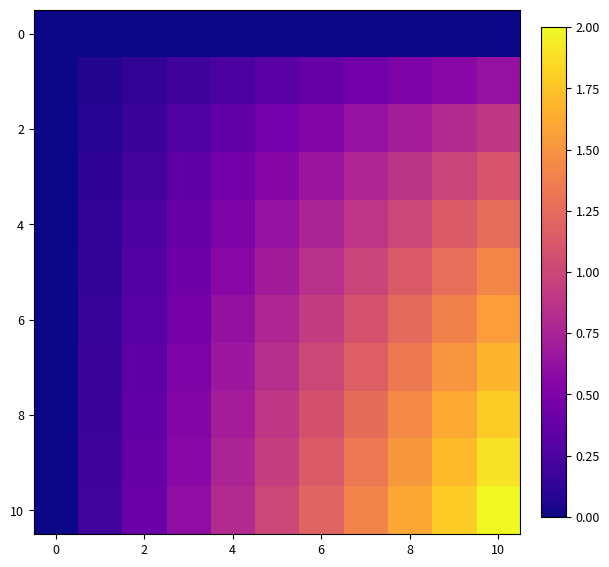

At how many categories does at least one series exceed 1?

5